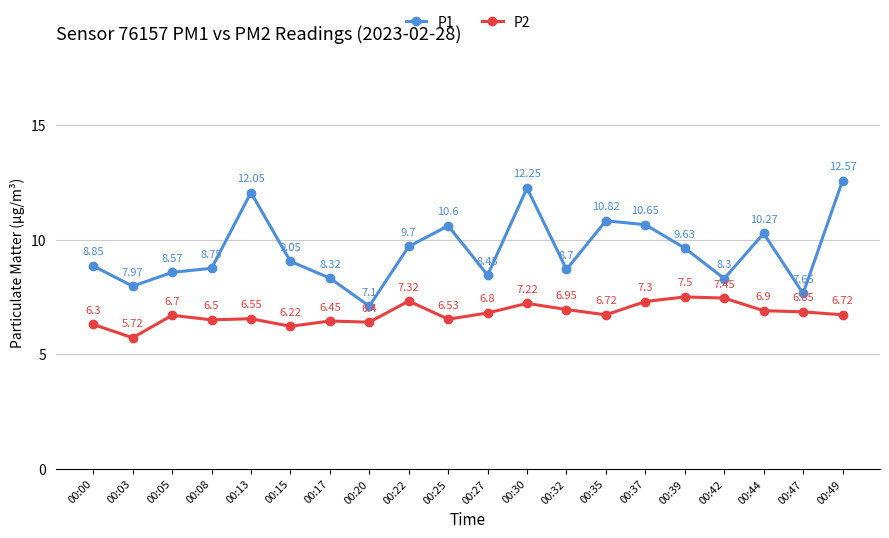

What is the highest value of the P2 series?

7.5